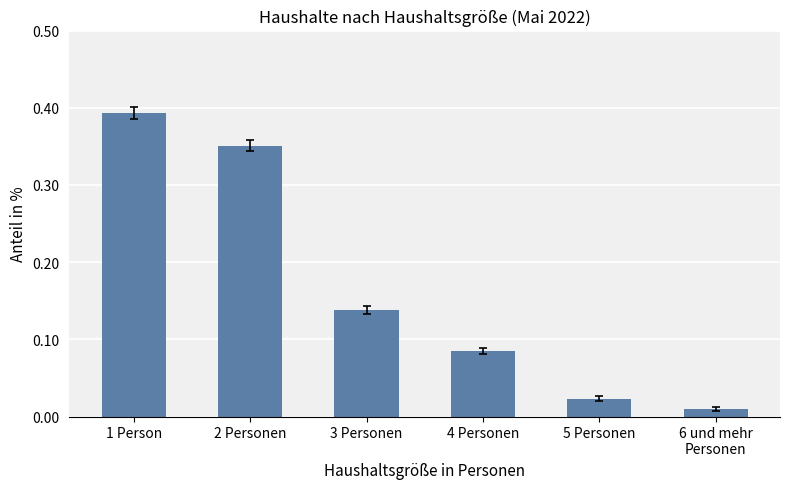

What position from the right is 4 Personen?

3